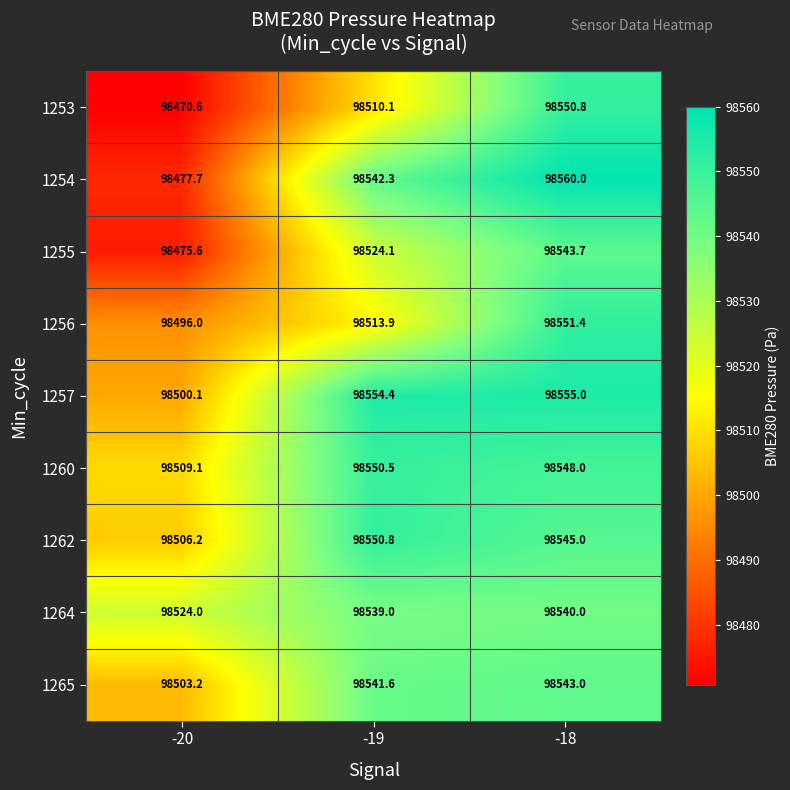

How many series are shown in this chart?

9